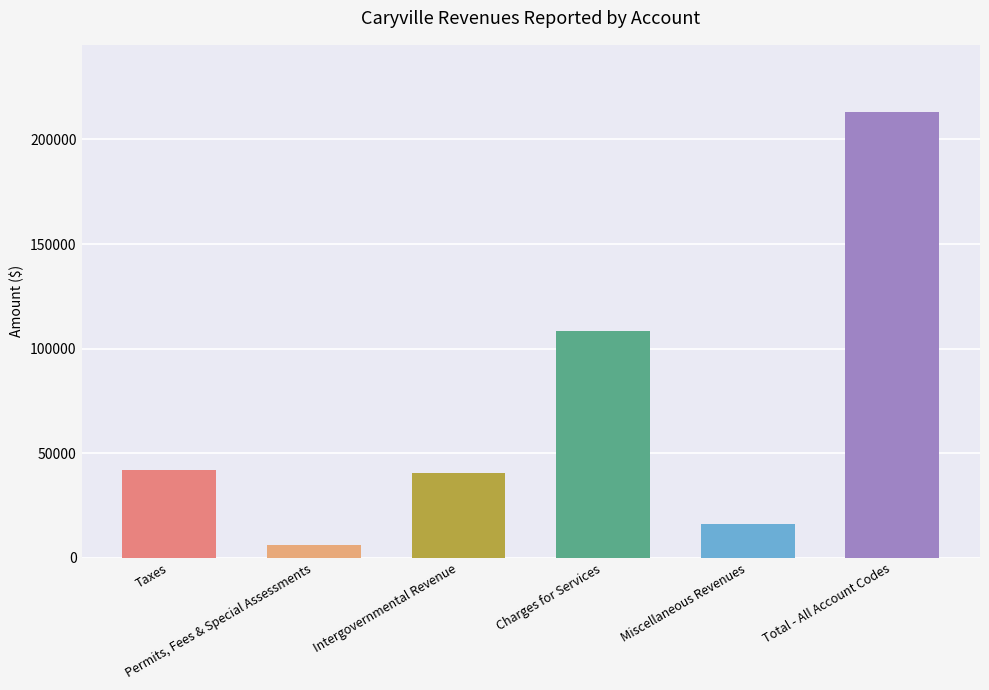

What is the maximum value shown in the chart?

213202